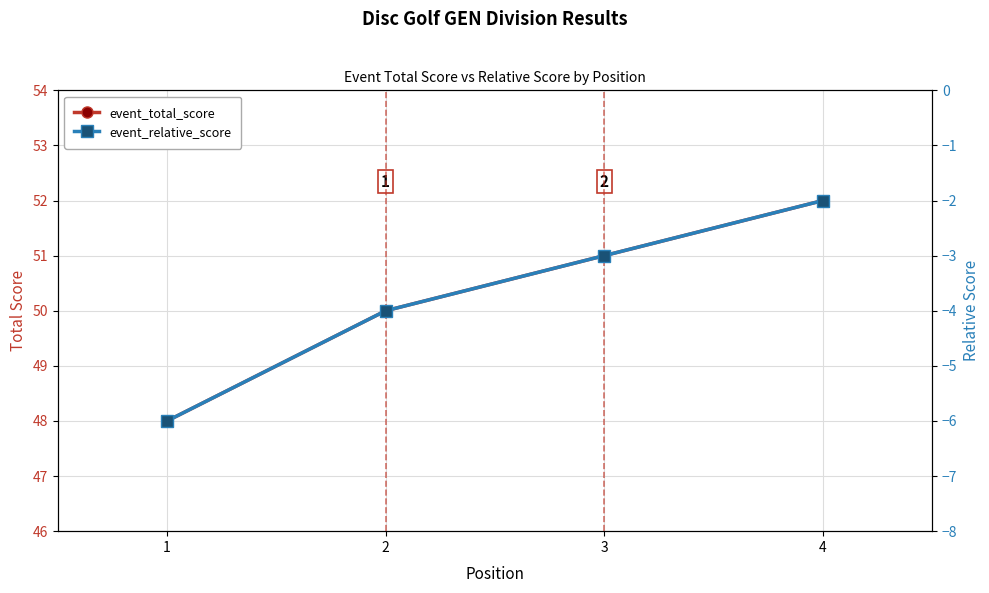

Which label corresponds to the largest value in the chart?

4